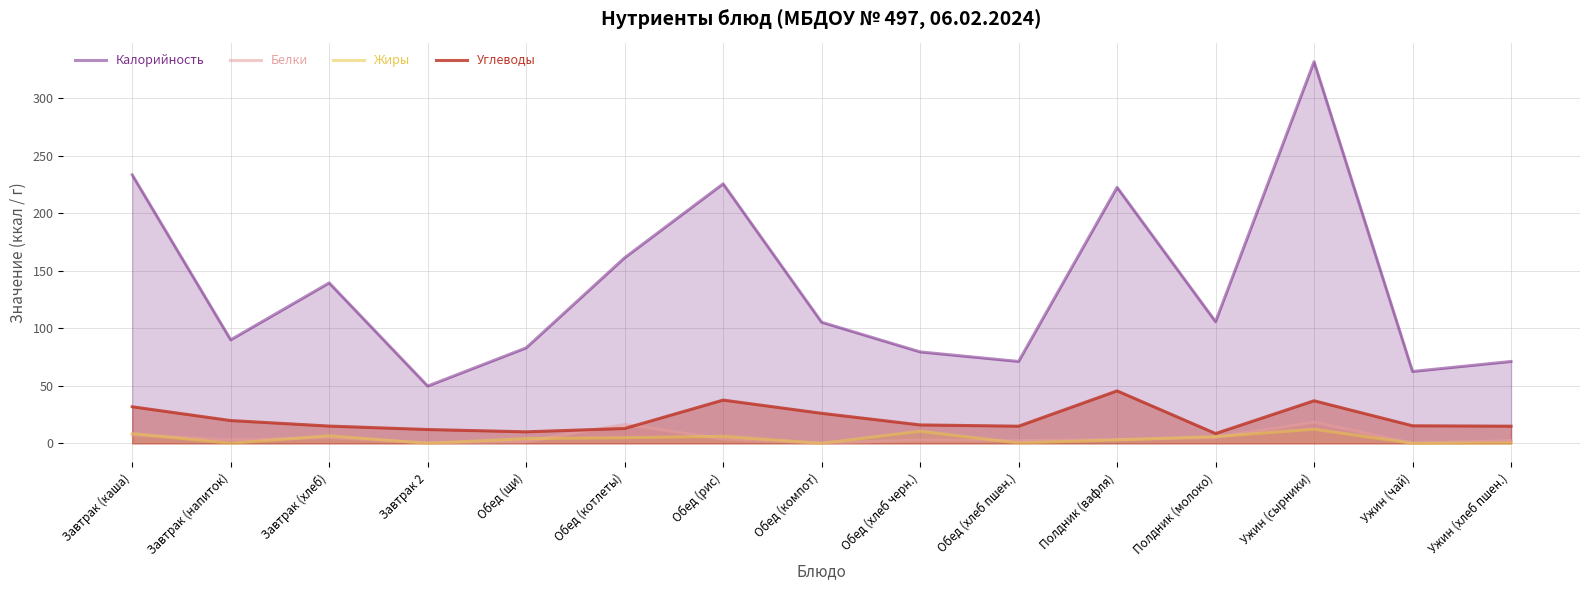

How many intersections are there between Белки and Жиры?

11